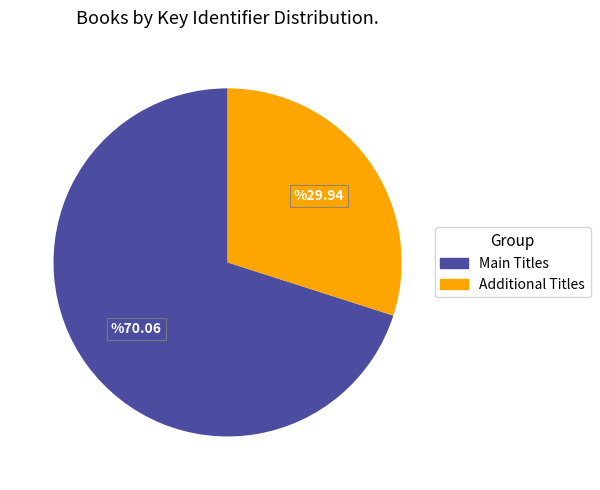

Is there any slice that represents more than half of the pie?

Yes